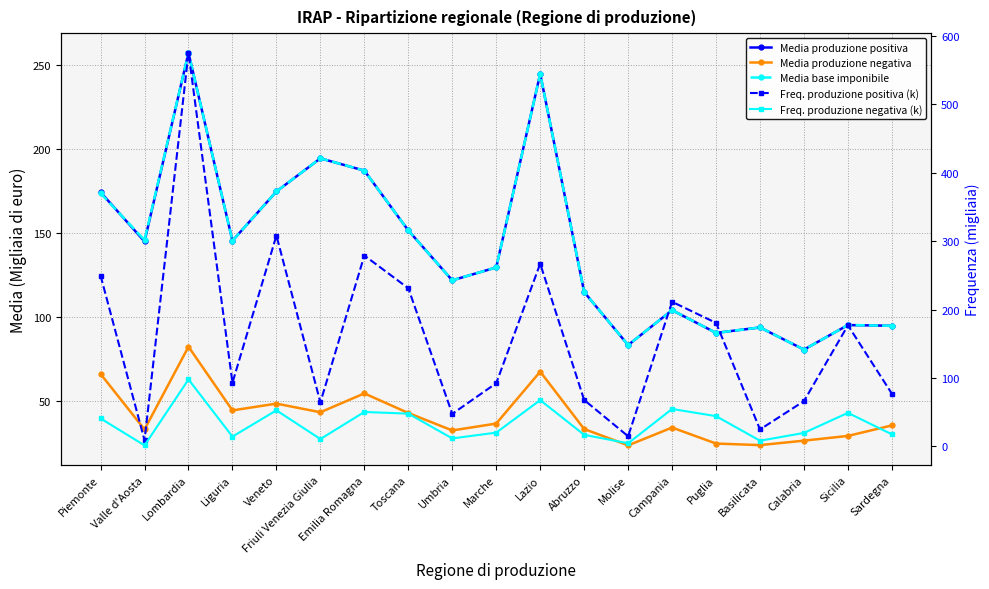

Which series has the largest total across all categories?

Freq. produzione positiva (k)